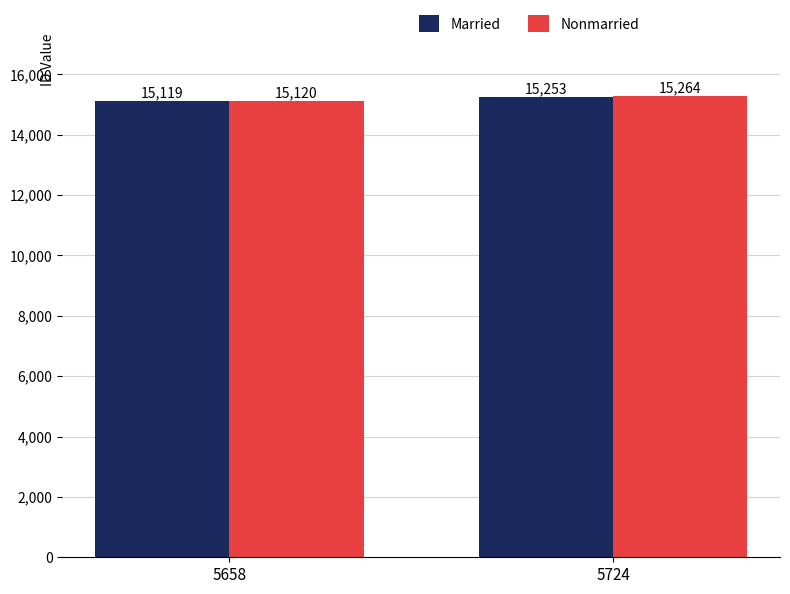

Reading left to right, transcribe all the data shown in this chart.

Married: 15119	15253
Nonmarried: 15120	15264